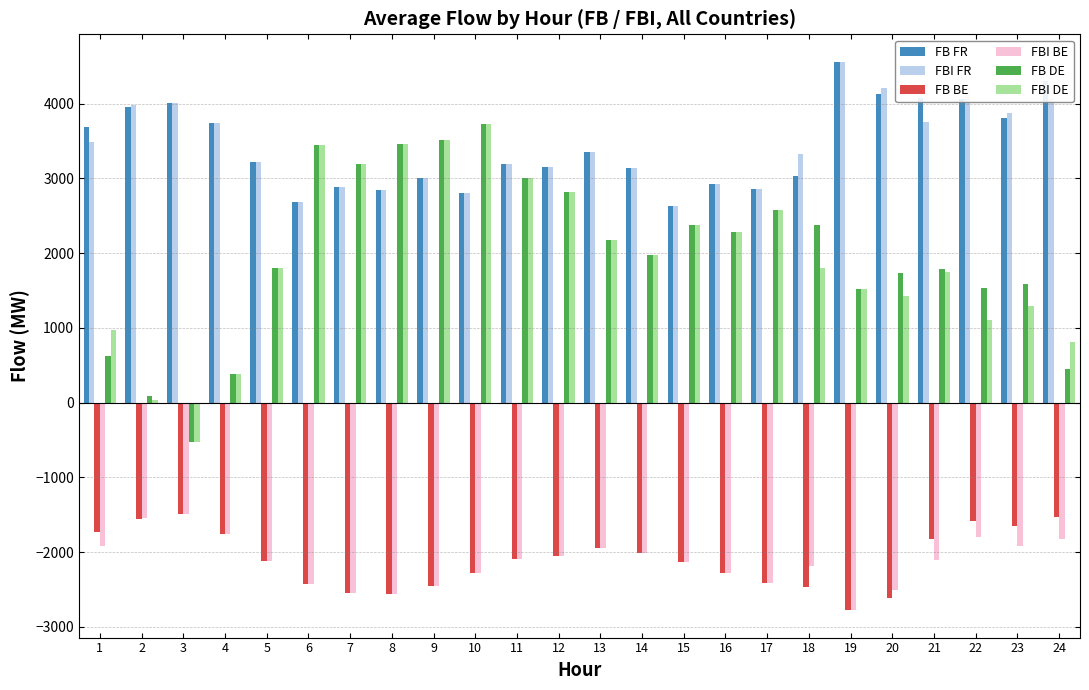

True or false: FBI FR has a value of 3139.0 at 14.

True